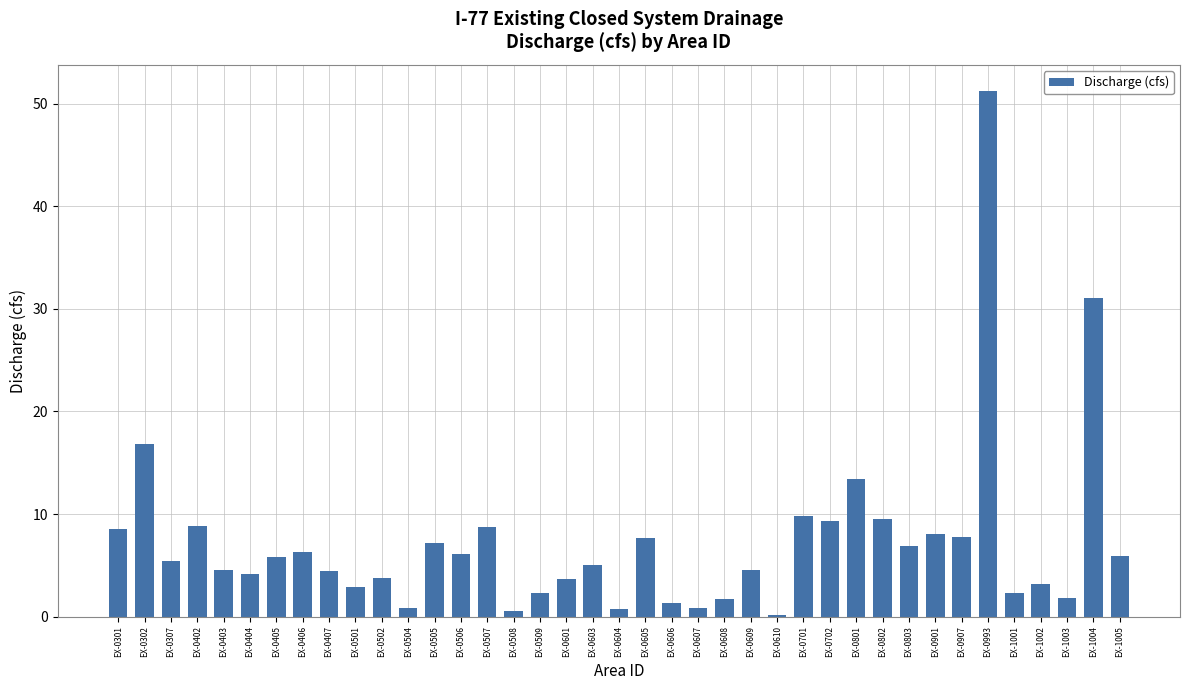

What is the value of the 17th bar from the left?

2.3